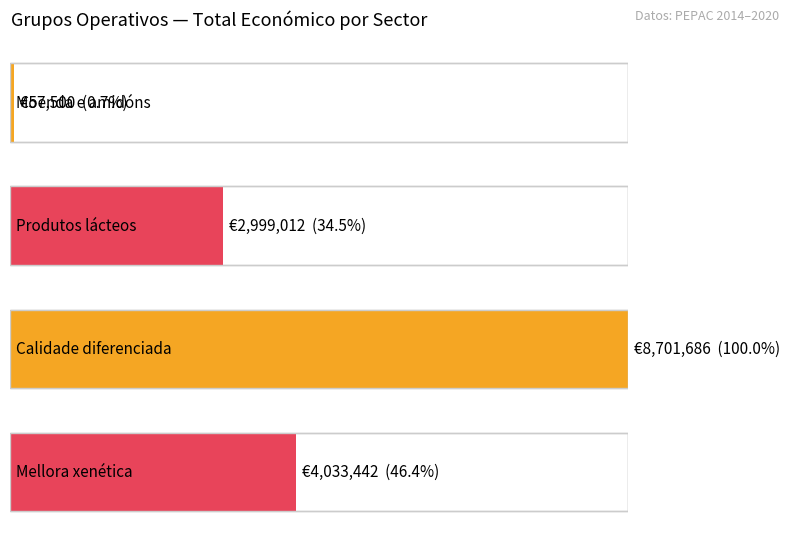

What is the value of the 4th bar from the left?

4033442